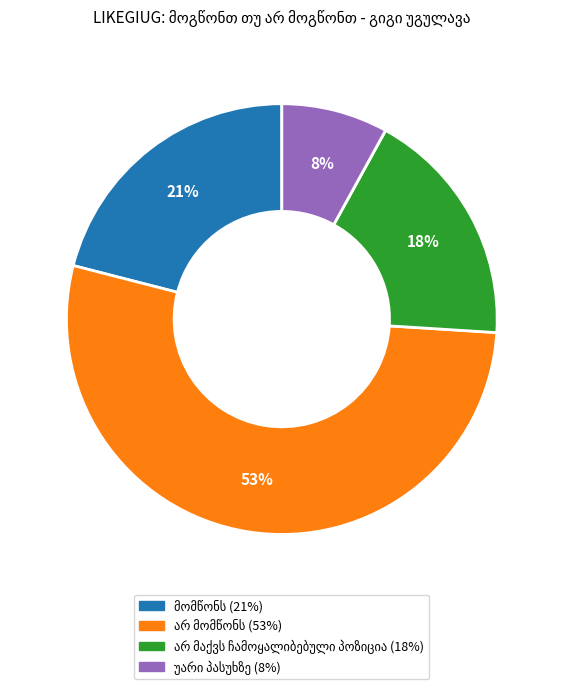

Does any single category account for the majority?

Yes